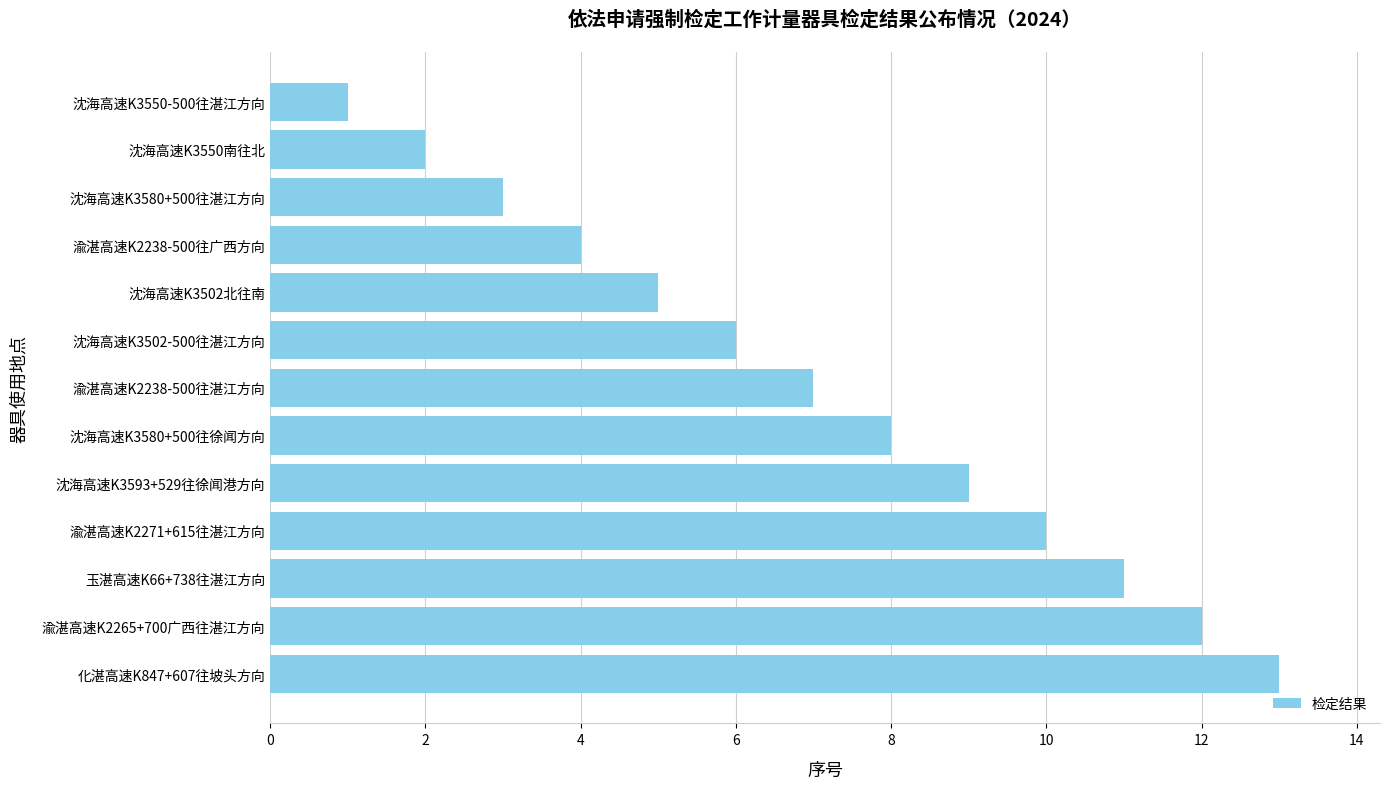

List the labels in order of value, largest first.

化湛高速K847+607往坡头方向, 渝湛高速K2265+700广西往湛江方向, 玉湛高速K66+738往湛江方向, 渝湛高速K2271+615往湛江方向, 沈海高速K3593+529往徐闻港方向, 沈海高速K3580+500往徐闻方向, 渝湛高速K2238-500往湛江方向, 沈海高速K3502-500往湛江方向, 沈海高速K3502北往南, 渝湛高速K2238-500往广西方向, 沈海高速K3580+500往湛江方向, 沈海高速K3550南往北, 沈海高速K3550-500往湛江方向